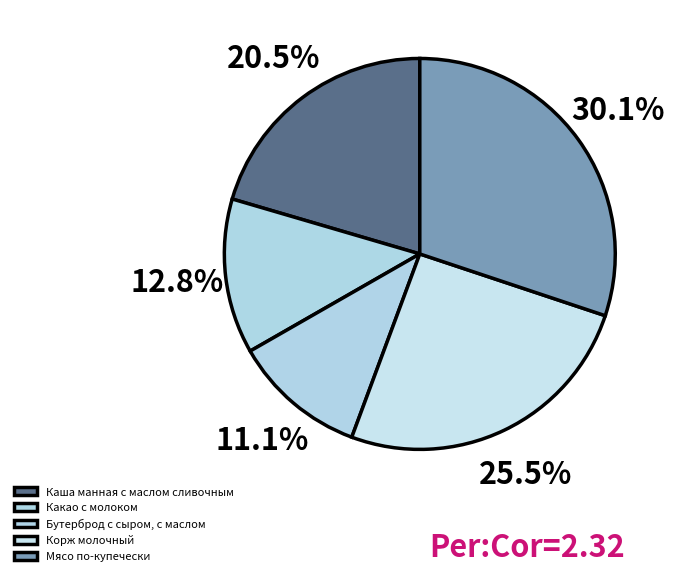

How many segments does this pie chart have?

5